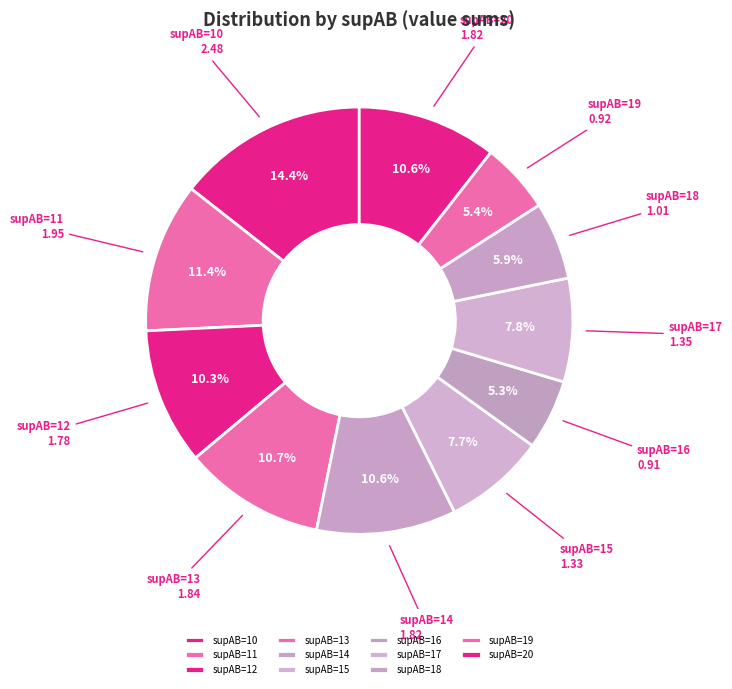

Which has a higher value, supAB=10 or supAB=19?

supAB=10